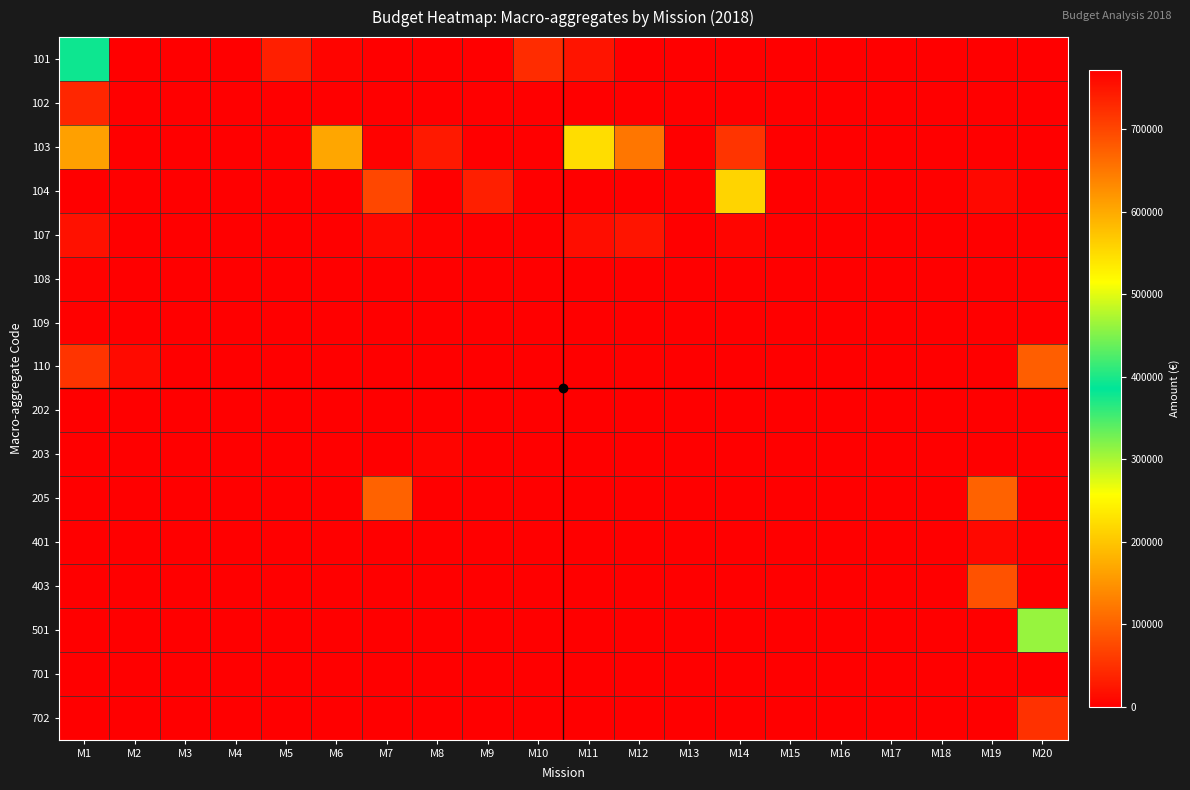

Rank the series at M10 from lowest to highest value.

102, 104, 107, 108, 109, 110, 202, 203, 205, 401, 403, 501, 701, 702, 103, 101